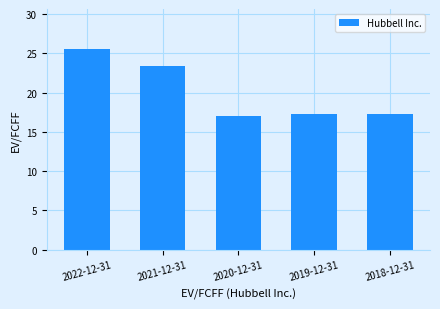

What is the label of the 1st bar from the right?

2018-12-31